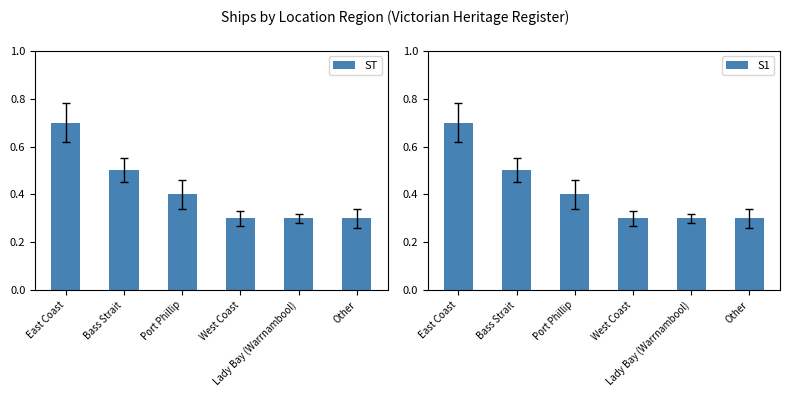

What is the difference between the ST values at Bass Strait and East Coast?

0.2